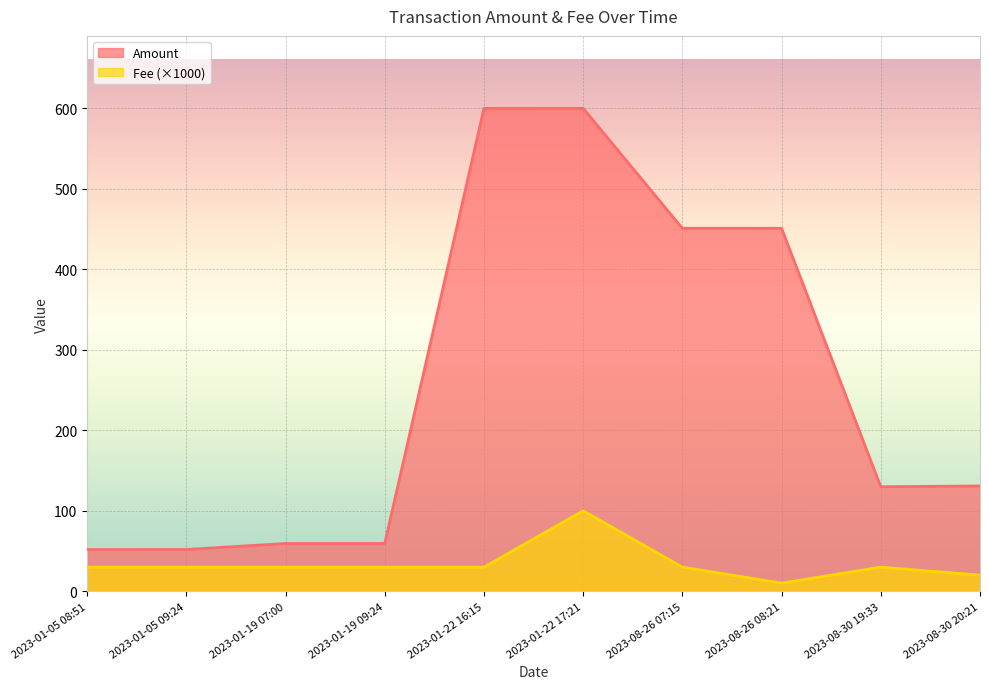

True or false: Amount has more than 1 points higher than both neighbors.

True